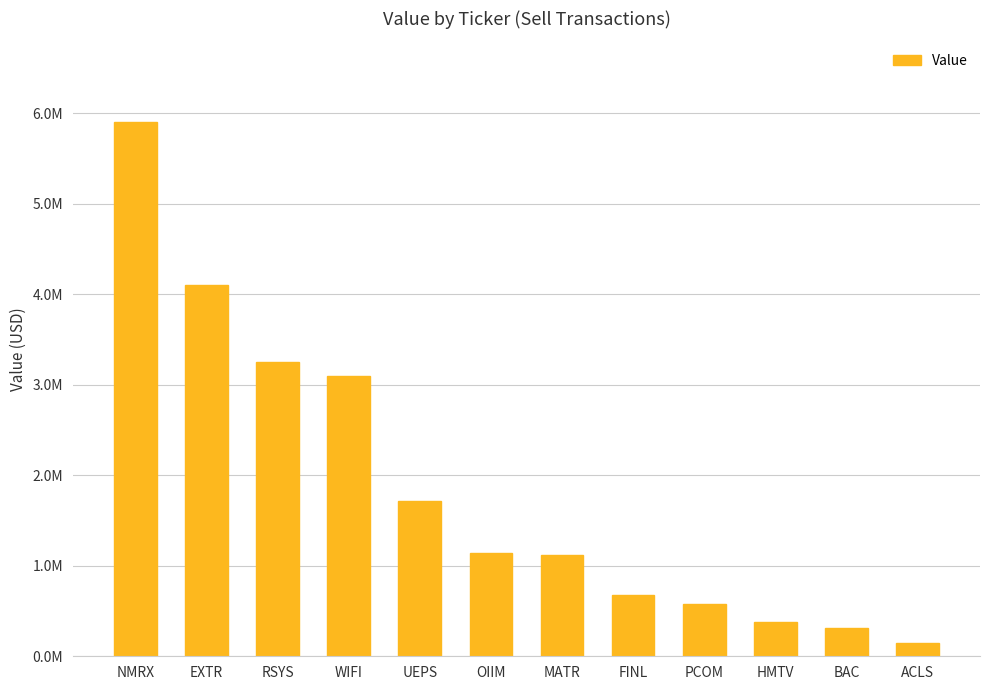

True or false: the data shows 3100000 at WIFI.

True